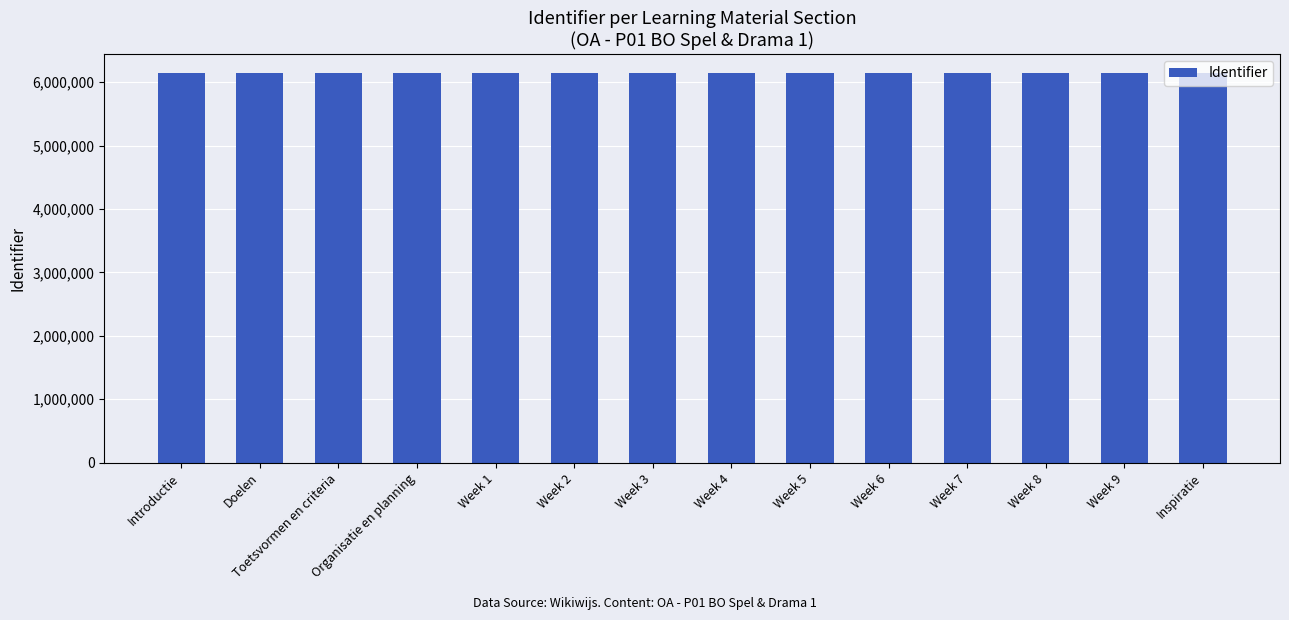

What is the minimum value shown in the chart?

6136681